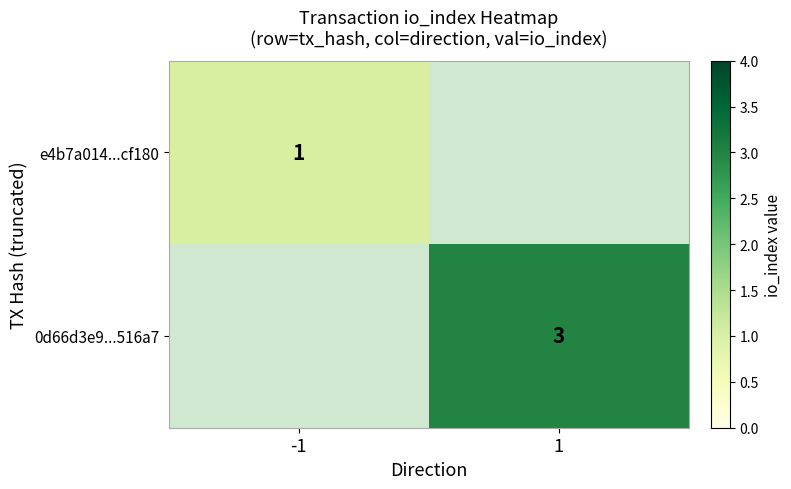

Is the value of e4b7a014...cf180 at -1 greater than the value of 0d66d3e9...516a7 at 1?

No